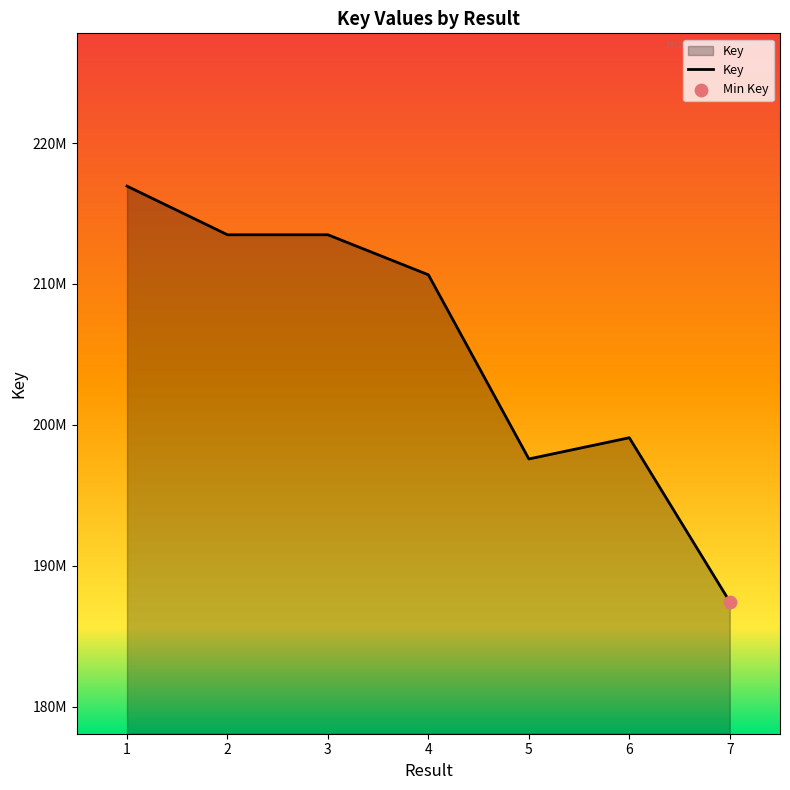

What is the change in value from 6 to 7?

-11640845